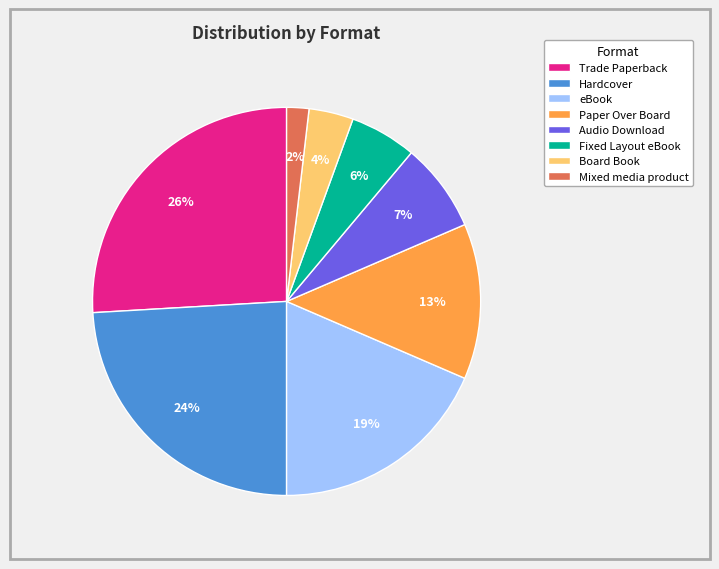

Is there any slice that represents more than half of the pie?

No